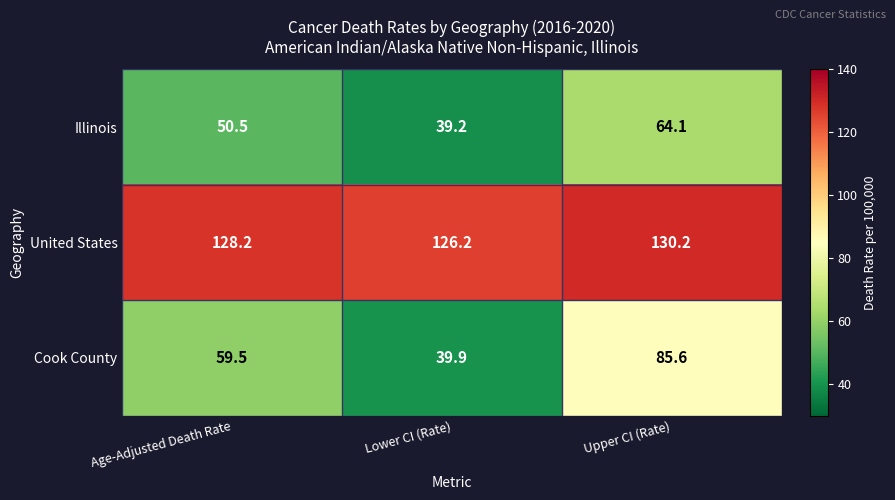

Where is Illinois nearest to the value 51?

Age-Adjusted Death Rate